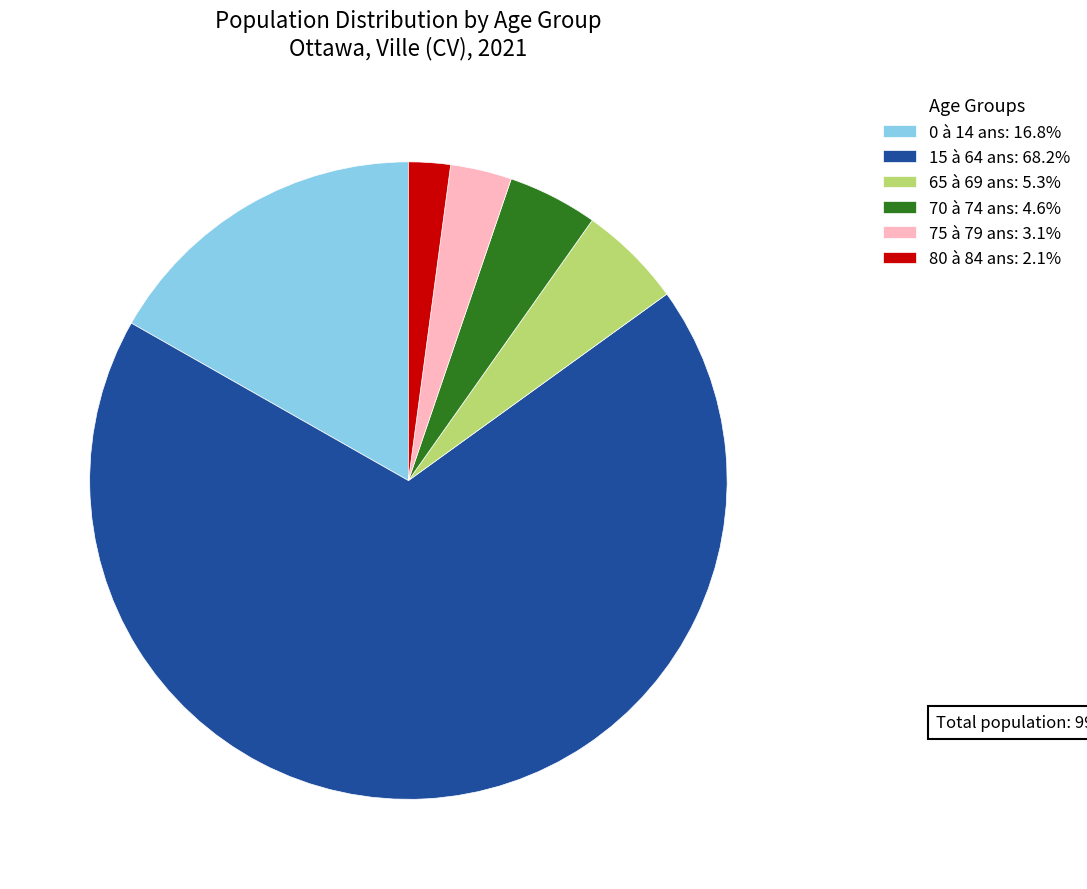

Is 0 à 14 ans: 16.8% the majority of the pie?

No